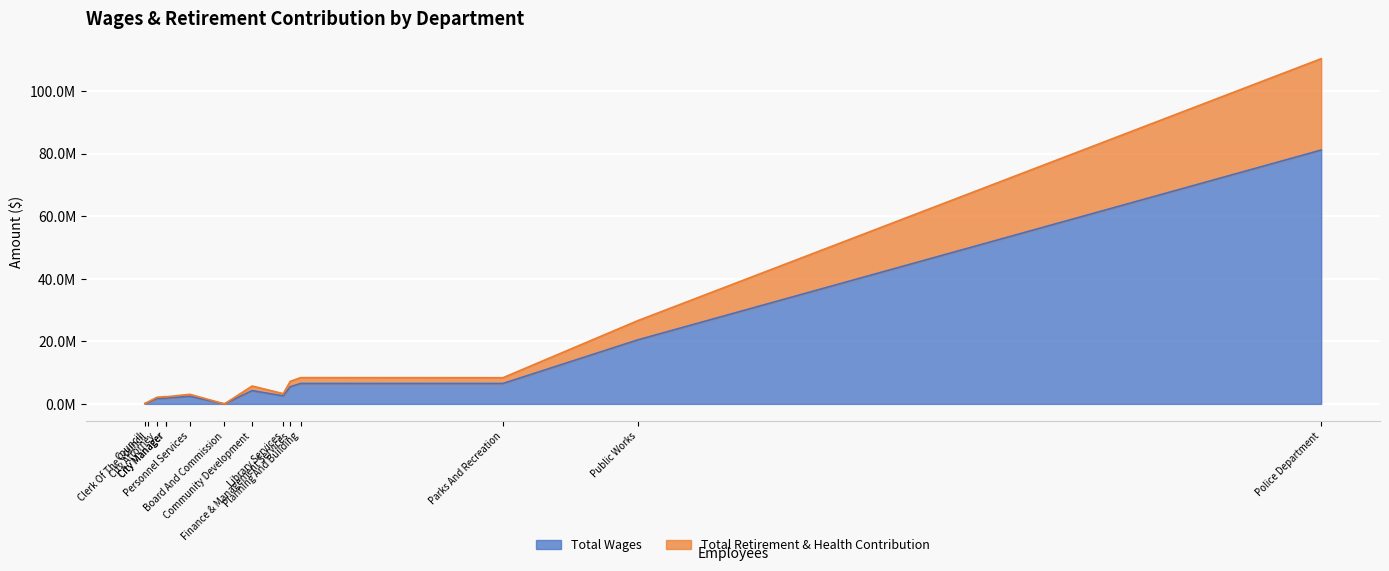

What is the greatest value displayed?

81170417